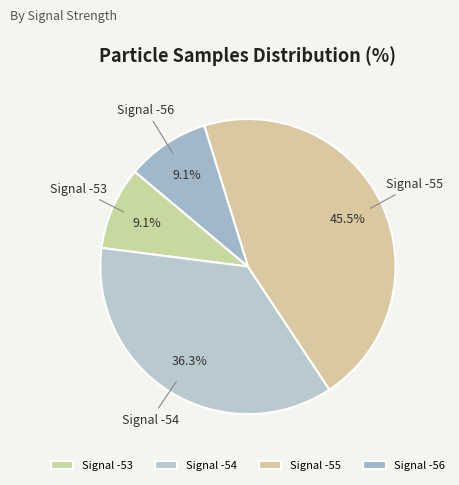

Count the number of slices in the pie.

4